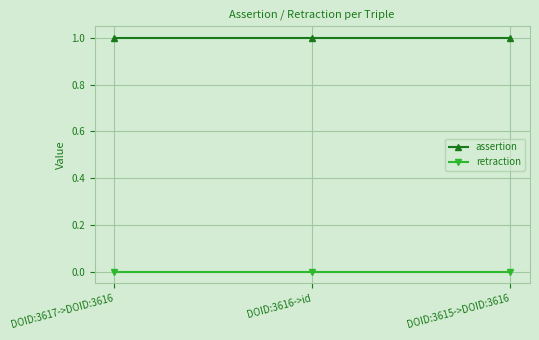

What is the difference between the highest and lowest values at DOID:3615->DOID:3616?

1